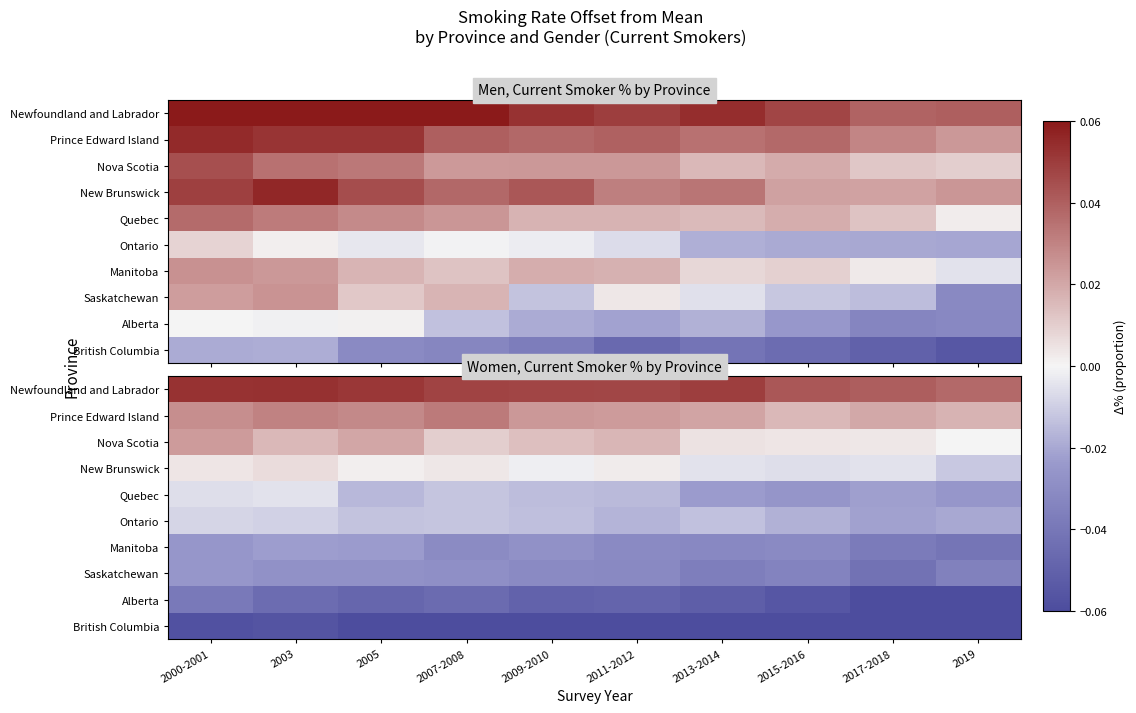

Is the value of Prince Edward Island at 2005 greater than the value of Saskatchewan at 2005?

Yes